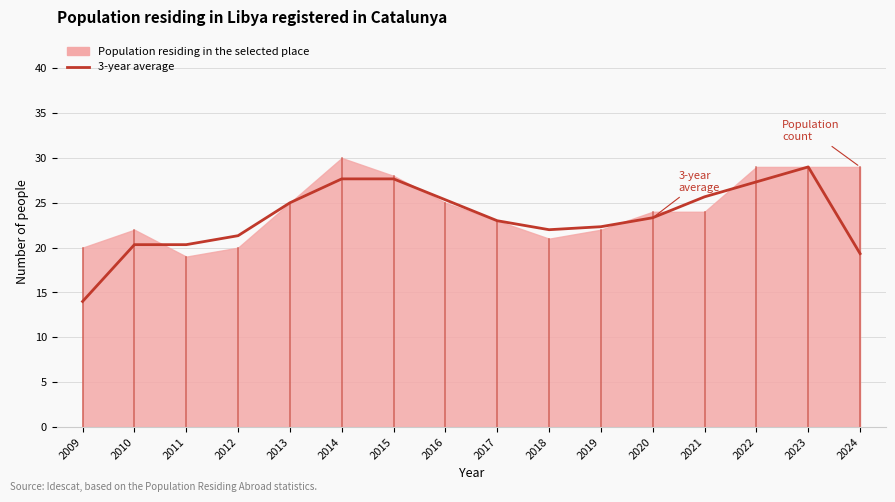

Does the chart display data point markers on the line(s)?

No